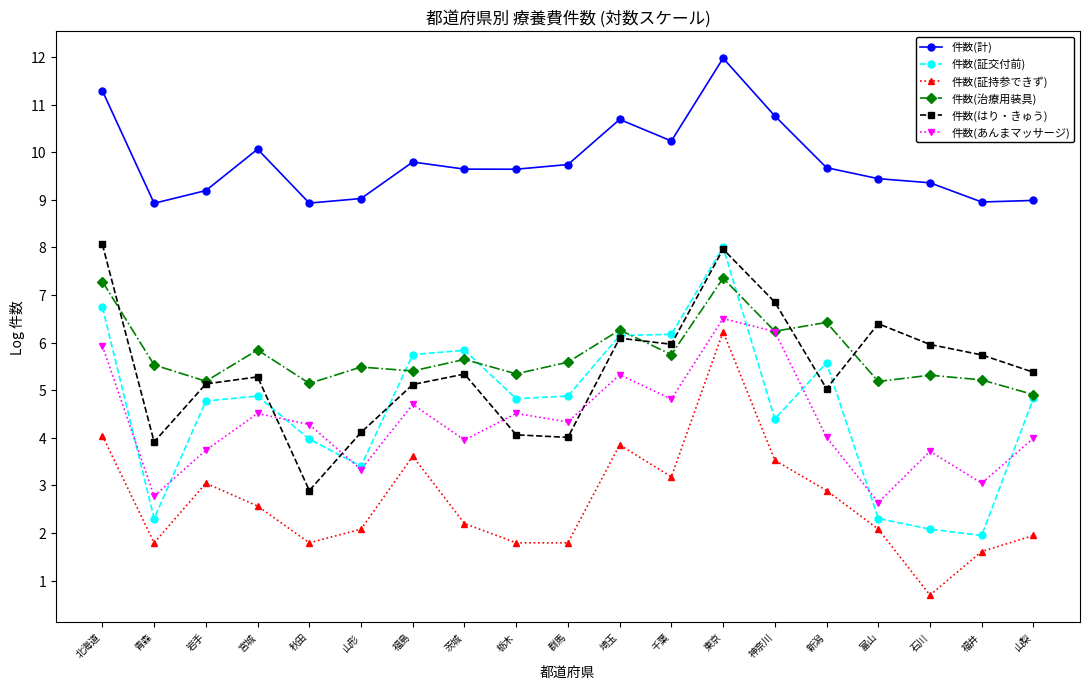

The value of 件数(治療用装具) at 山形 is 2.4. True or false?

False